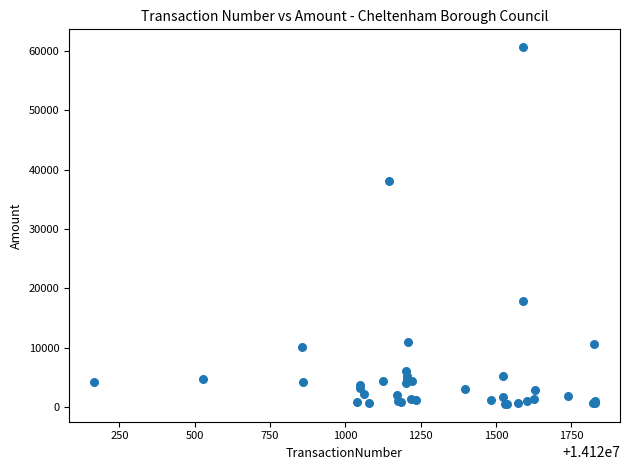

What Y value in the scatter plot is closest to 30606?

38057.5